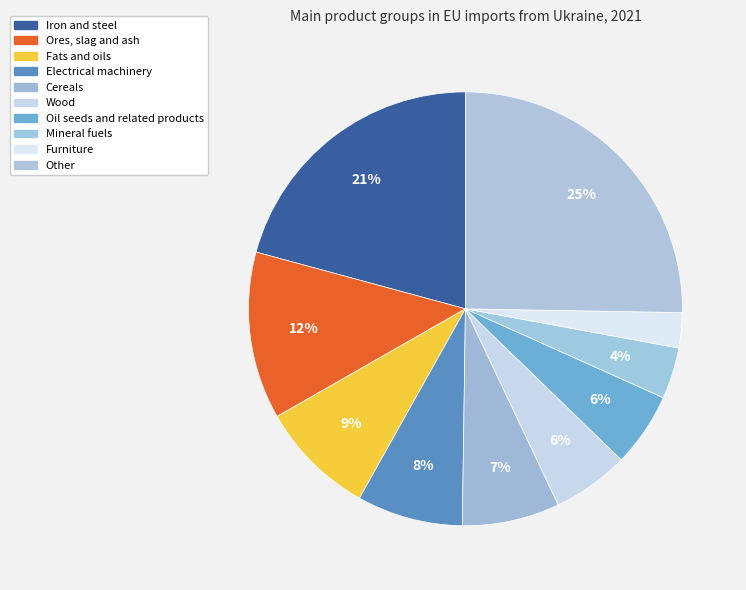

Approximately how many times larger is the value at Ores, slag and ash compared to Other?

0.5